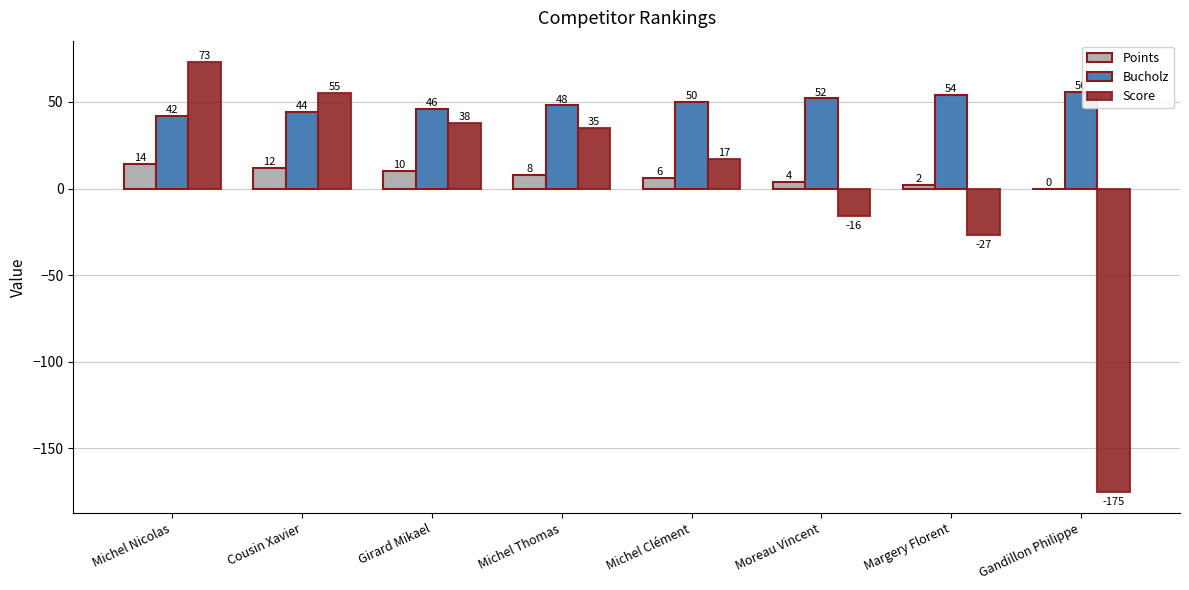

What is the total value across all series at Gandillon Philippe?

-119